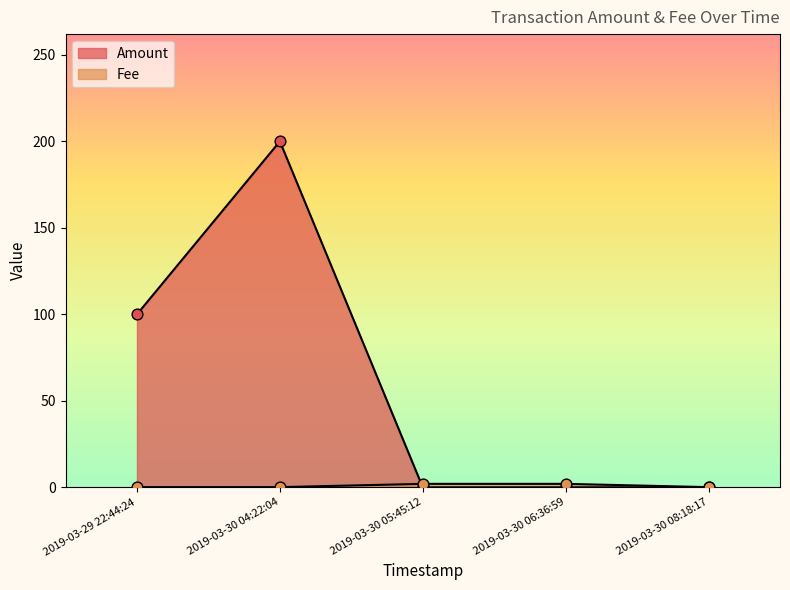

At how many categories does at least one series exceed 122?

1